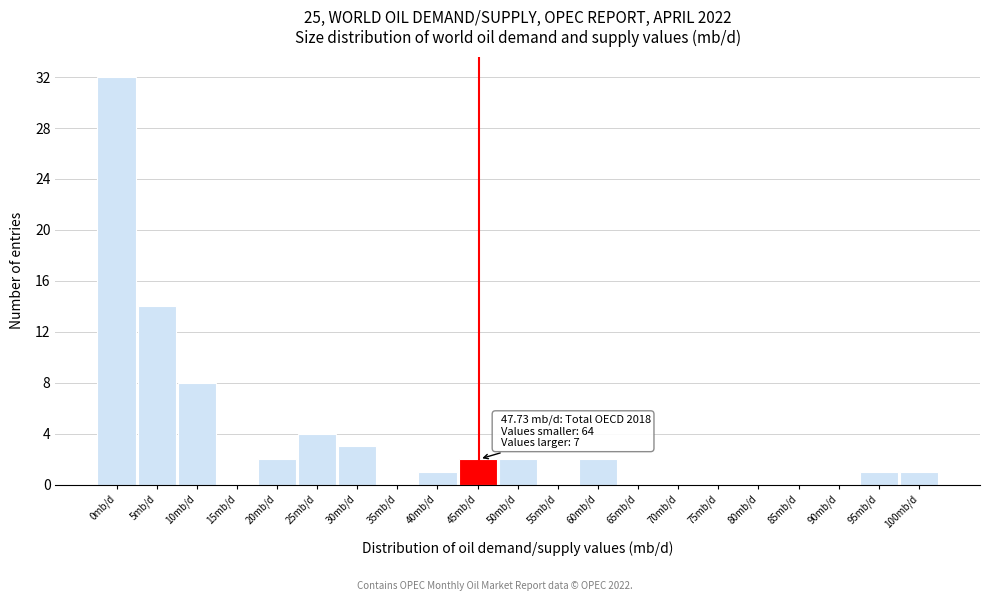

Reading right to left, what are all the values shown in this chart?

100mb/d=1	95mb/d=1	90mb/d=0	85mb/d=0	80mb/d=0	75mb/d=0	70mb/d=0	65mb/d=0	60mb/d=2	55mb/d=0	50mb/d=2	45mb/d=2	40mb/d=1	35mb/d=0	30mb/d=3	25mb/d=4	20mb/d=2	15mb/d=0	10mb/d=8	5mb/d=14	0mb/d=32